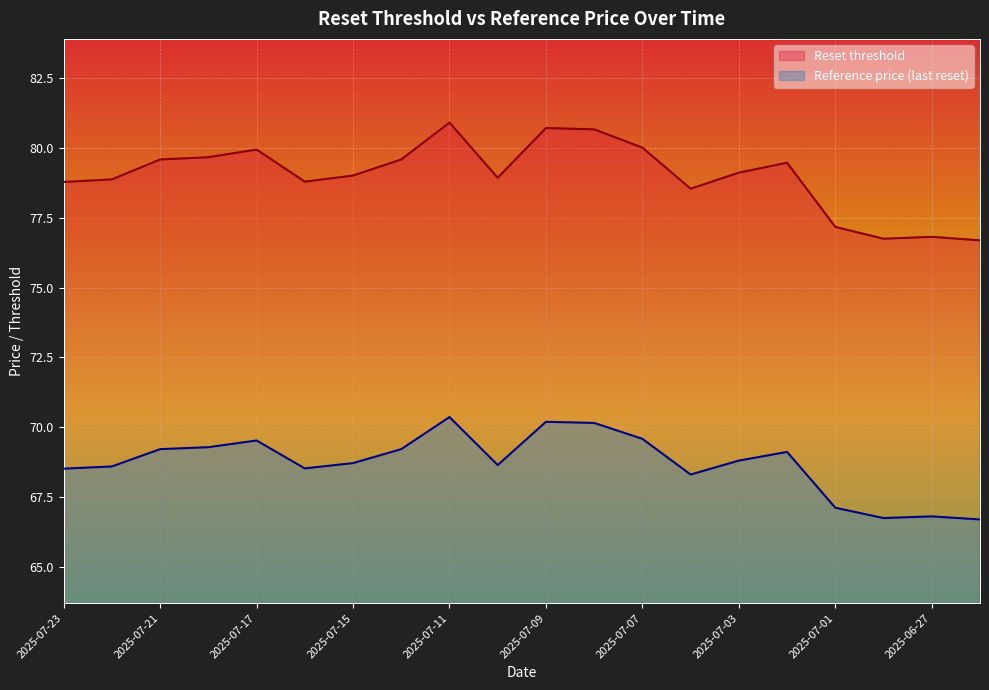

What is the difference between the maximum and minimum values in the Reference price (last reset) series?

3.7